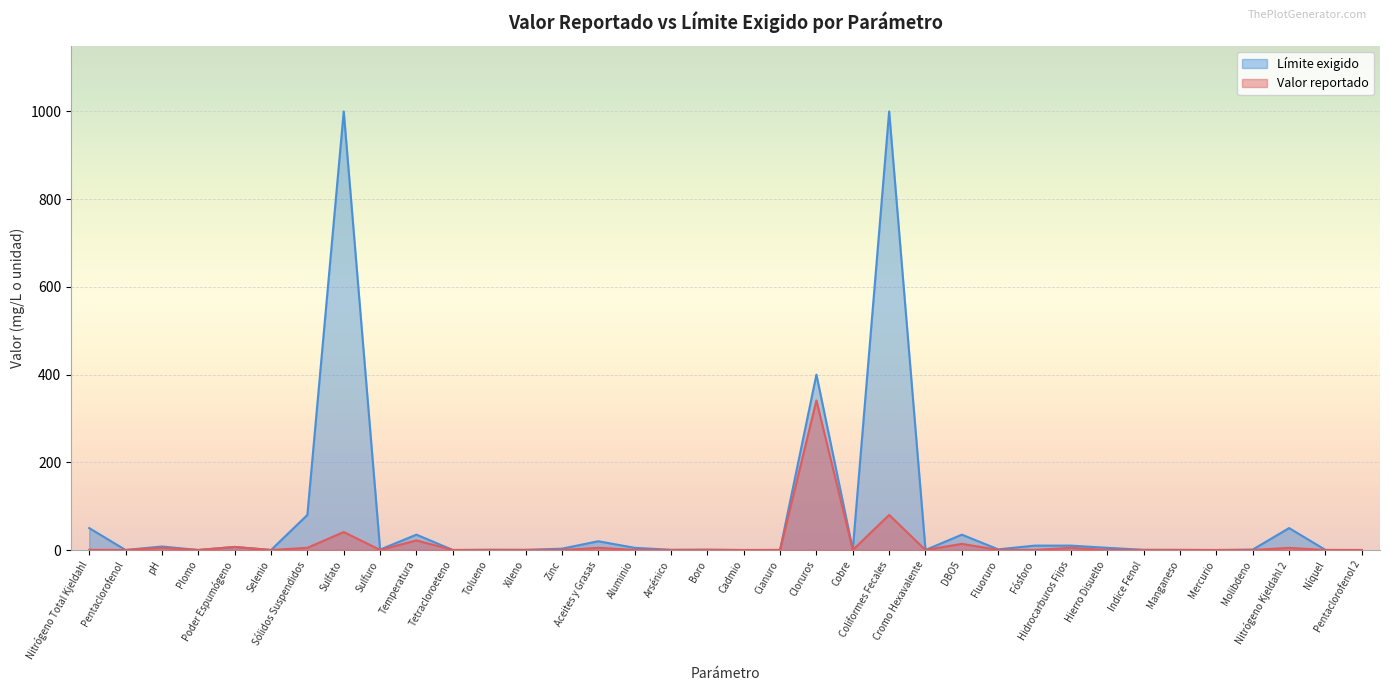

What is the difference between the second highest and minimum values in the Límite exigido series?

1000.0